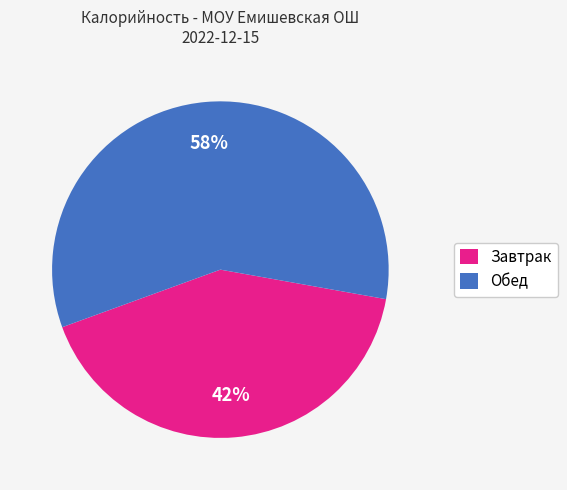

To the nearest percent, what is the average slice percentage?

50%